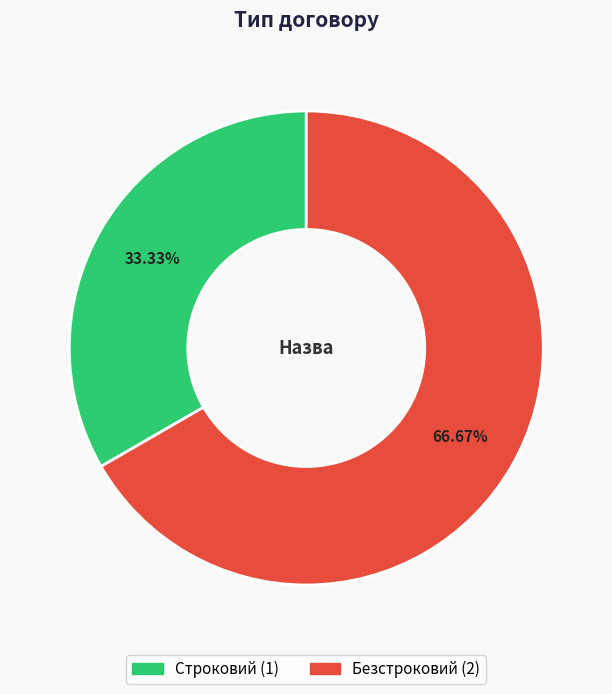

What percentage is the Строковий slice, to the nearest percent?

33%